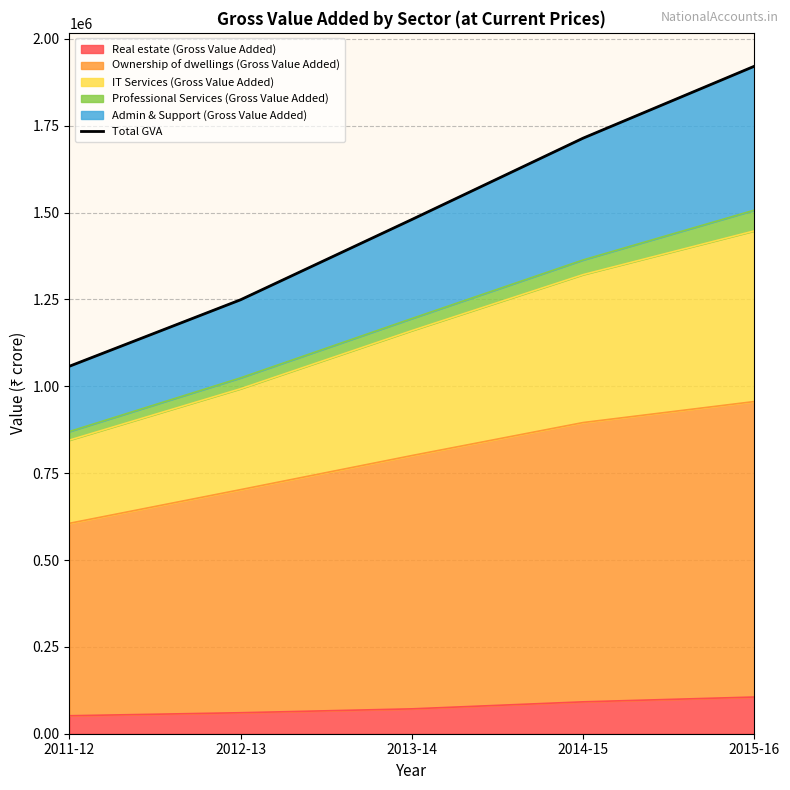

Between 2013-14 and 2014-15, which is larger?

2014-15